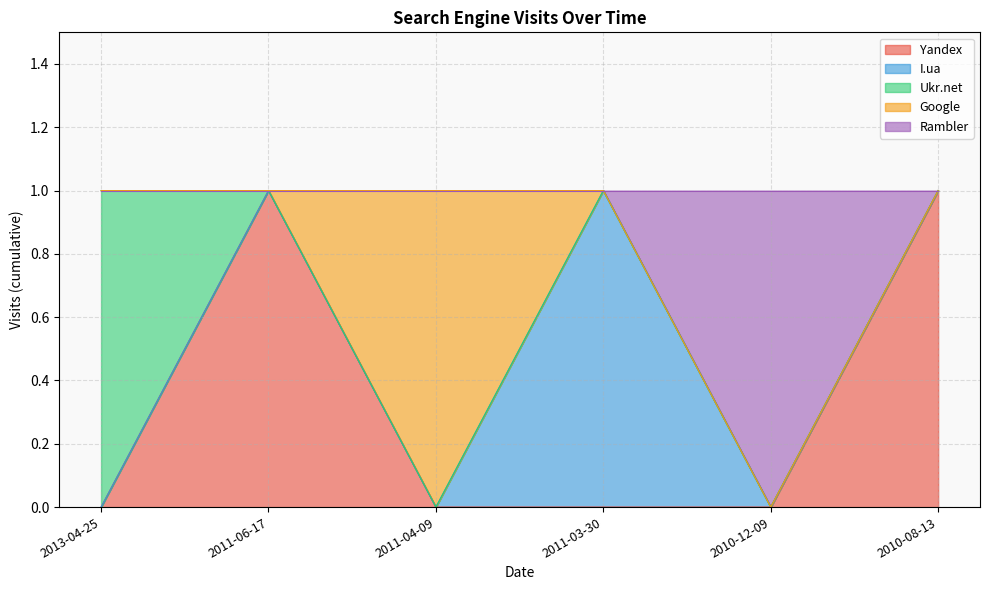

True or false: Yandex has more than 2 interior local peaks.

False